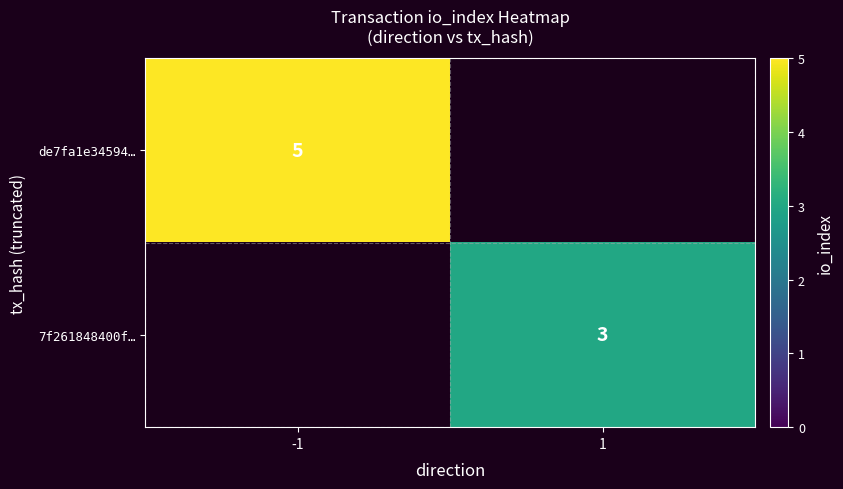

The value of 7f261848400f… at 1 is 3. True or false?

True